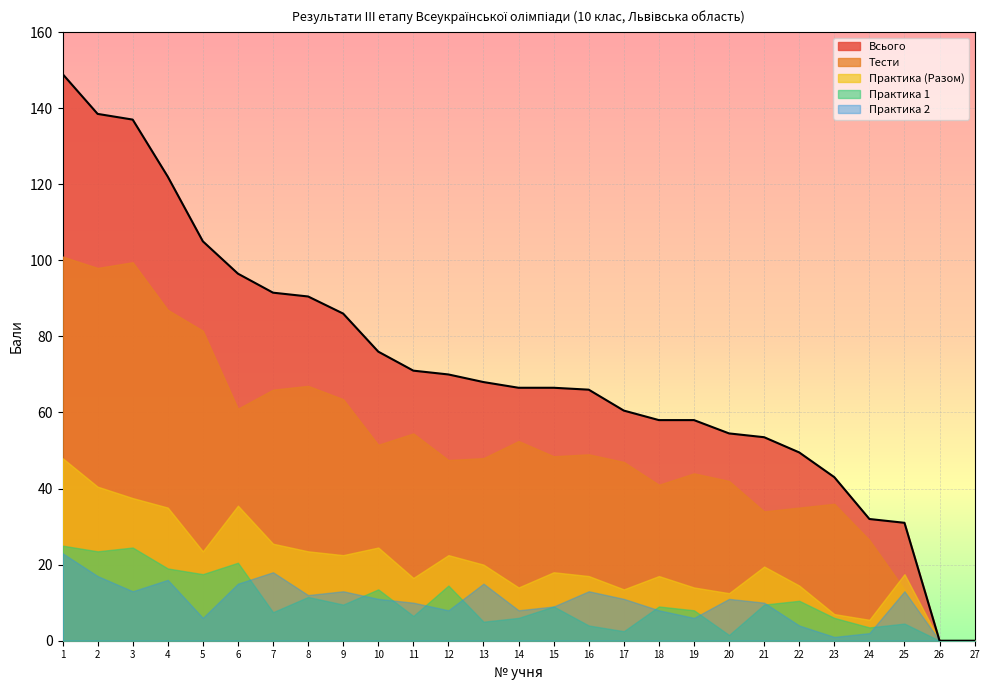

Where does the Практика 1 series first go above 9?

1